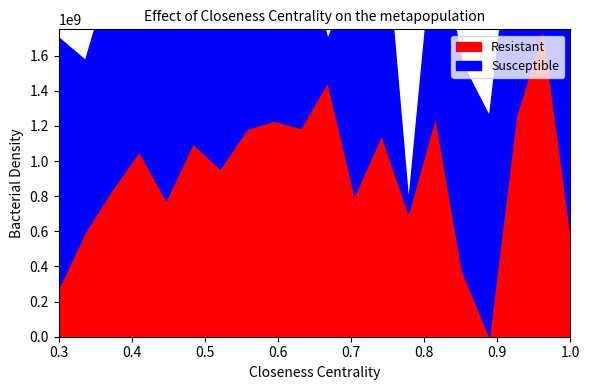

Read the value at 4.

835701416.7